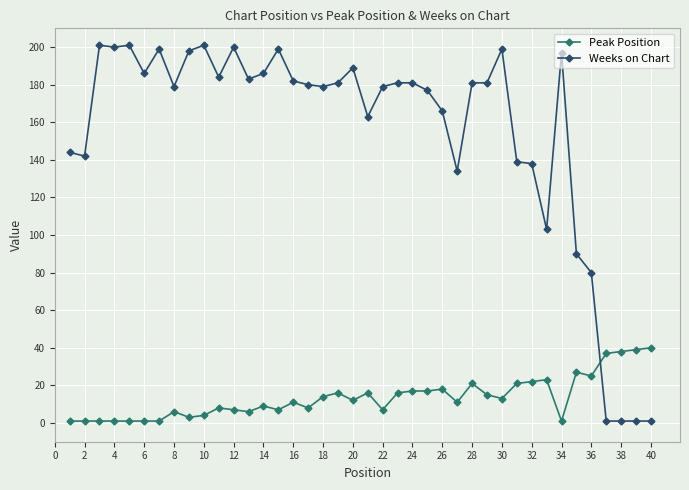

What is the maximum value shown in the chart?

201